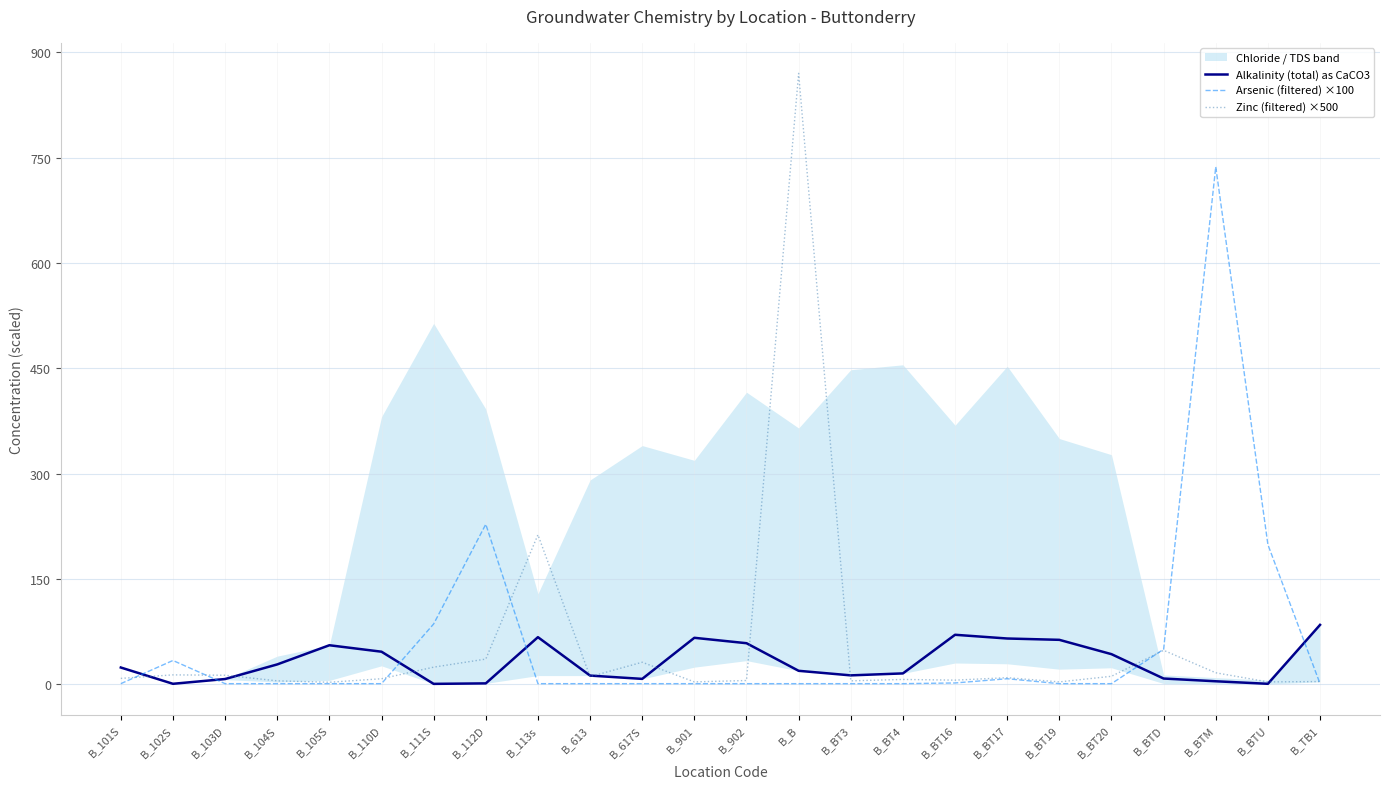

True or false: Alkalinity (total) as CaCO3 has a value of 46.5 at B_110D.

True